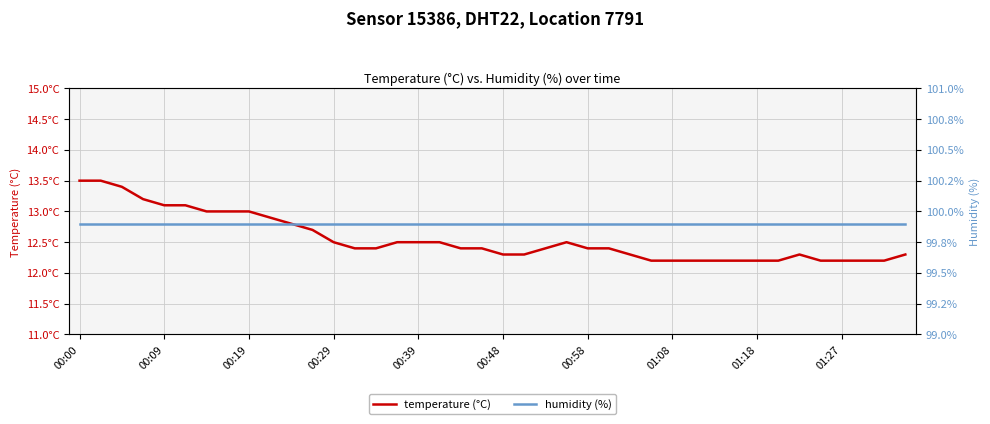

True or false: temperature (°C) and humidity (%) intersect in this chart.

False